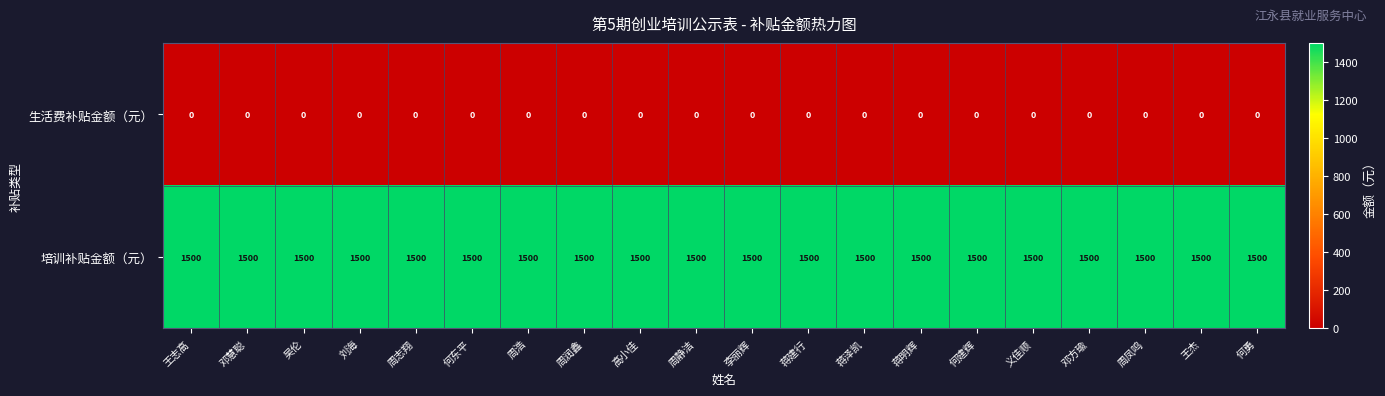

What is the minimum value for 培训补贴金额（元）?

1500